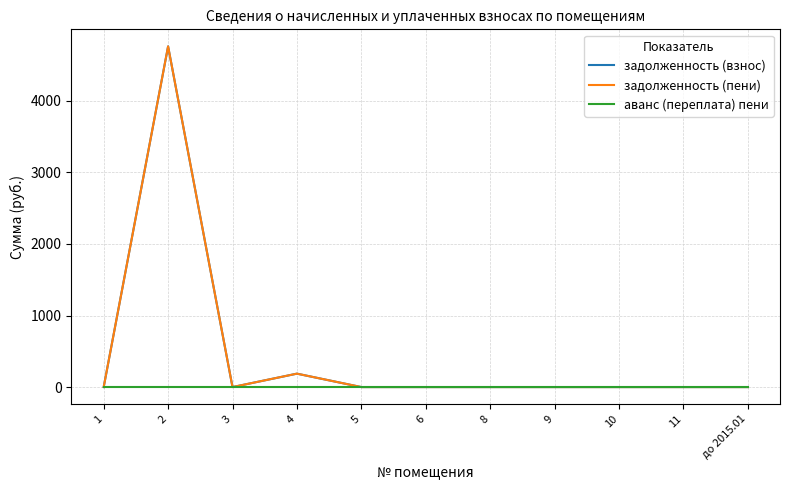

How many interior local valleys does the задолженность (взнос) series have?

1